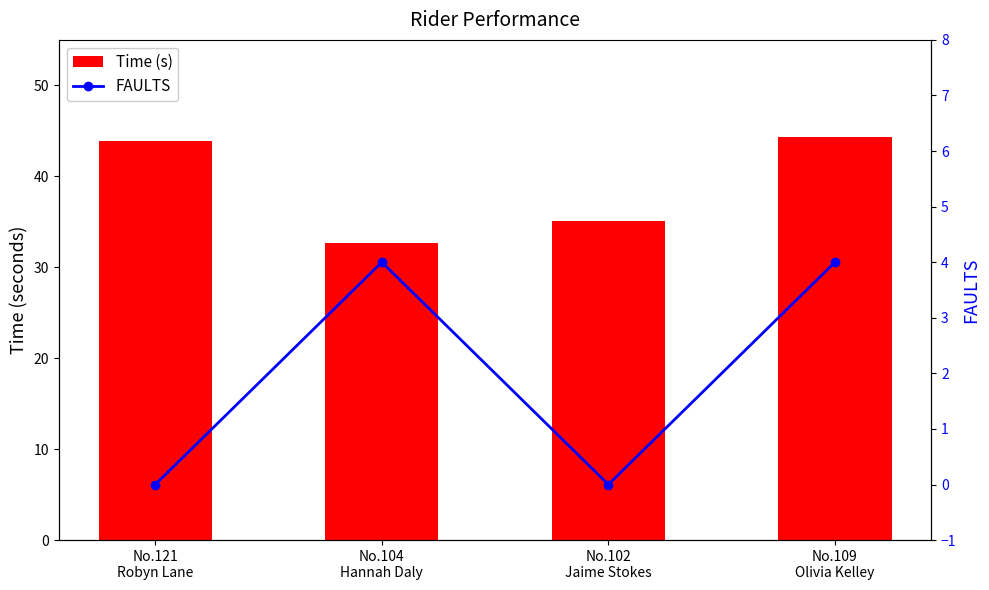

What is the difference between the maximum and minimum values in the FAULTS series?

4.0